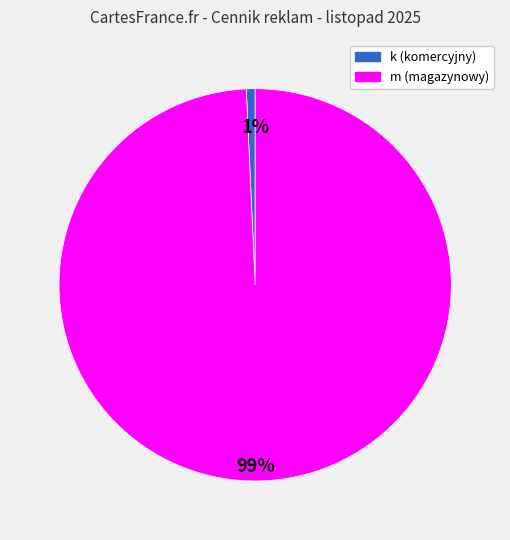

How many segments does this pie chart have?

2